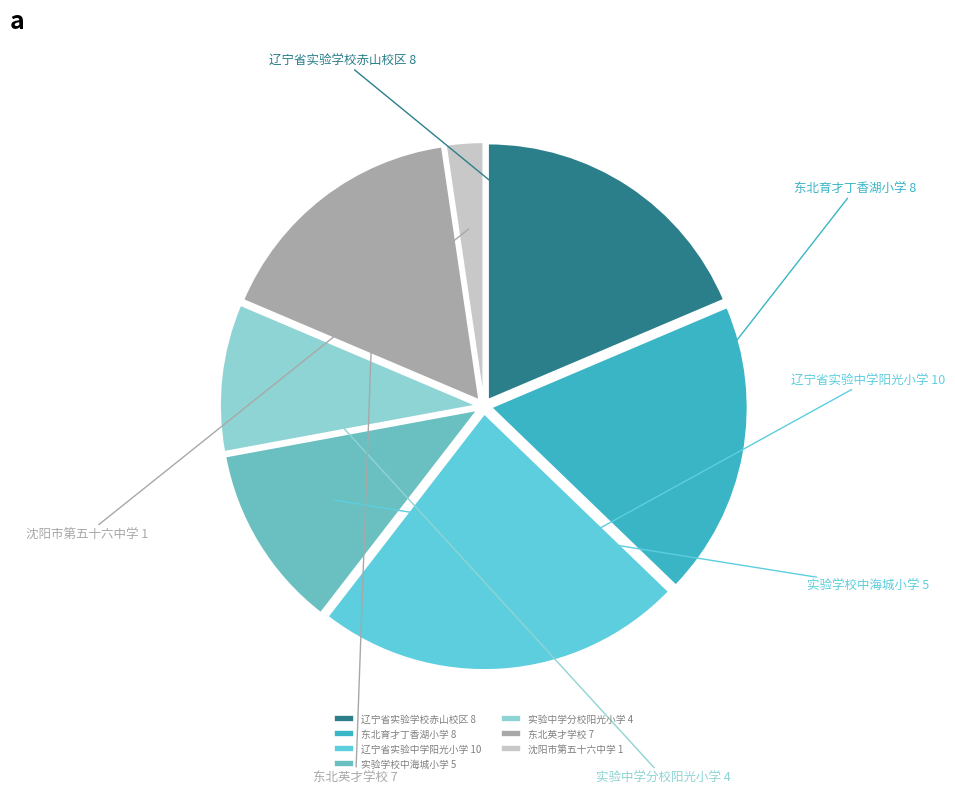

To the nearest percent, what is the average slice percentage?

14%